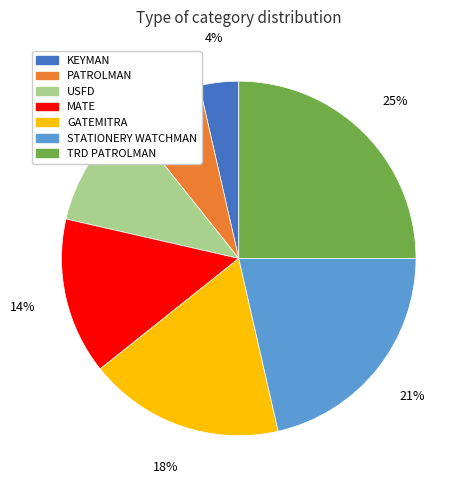

Is there a majority slice in this chart?

No